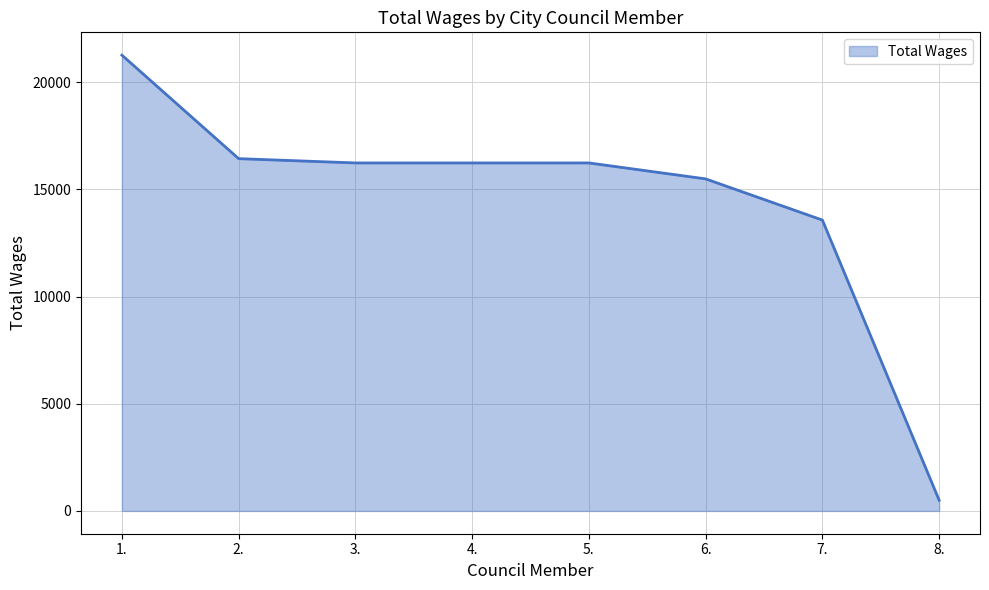

Where does the data first go above 16235?

1.